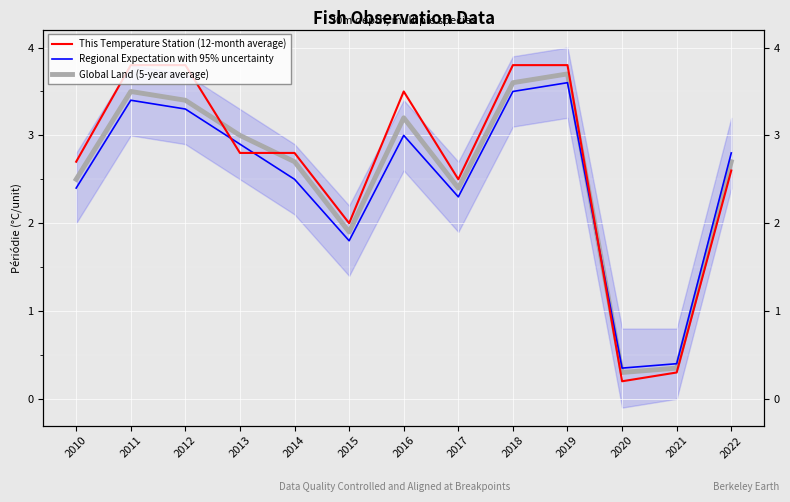

In This Temperature Station (12-month average), how many points are higher than both neighbors (excluding endpoints)?

1